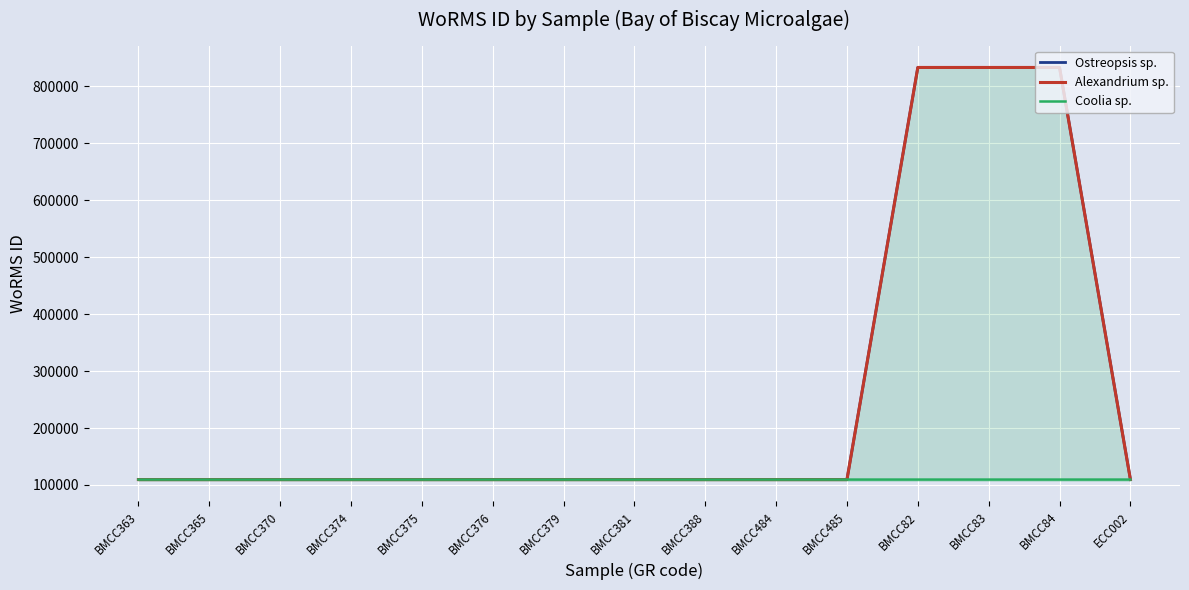

How many lines are shown in the chart?

3